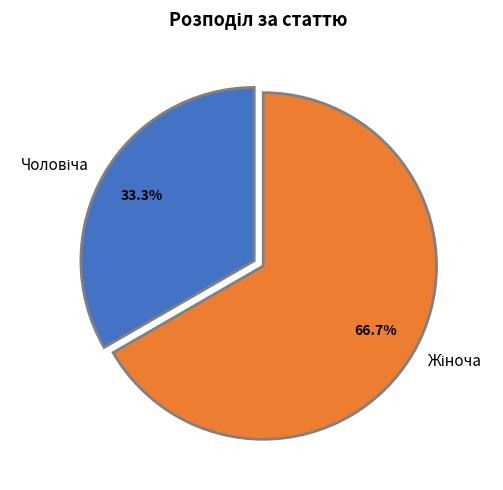

Does any single category account for the majority?

Yes